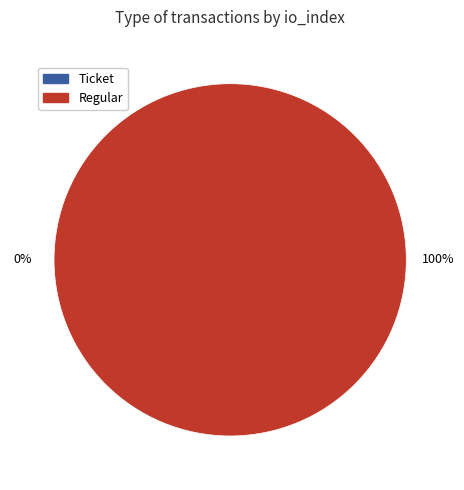

Does Ticket represent more than half of the total?

No